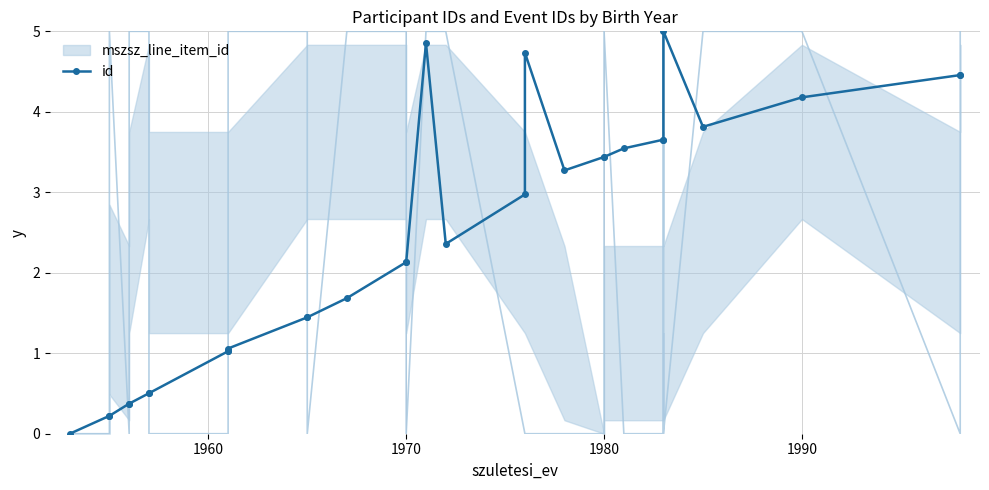

Reading left to right, list all the values displayed in this chart.

0.0	0.2	0.2	0.4	0.4	0.5	0.5	1.0	1.0	1.1	1.4	1.4	1.7	2.1	2.1	4.9	2.4	3.0	4.7	3.3	3.4	3.4	3.5	3.7	3.7	5.0	3.8	4.2	4.5	4.5